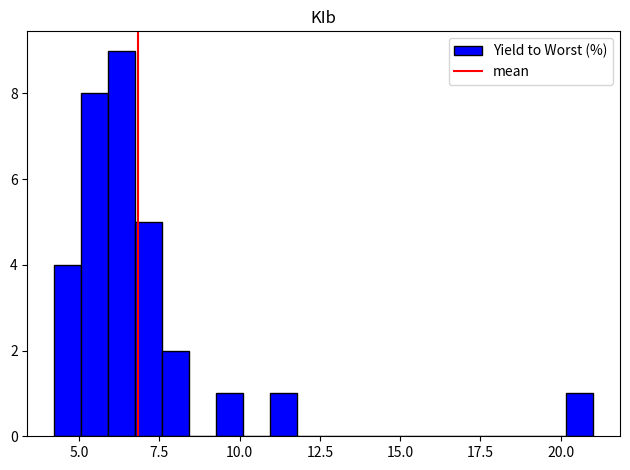

Read against the x-axis, roughly where is the centre of the tallest bar?

6.5